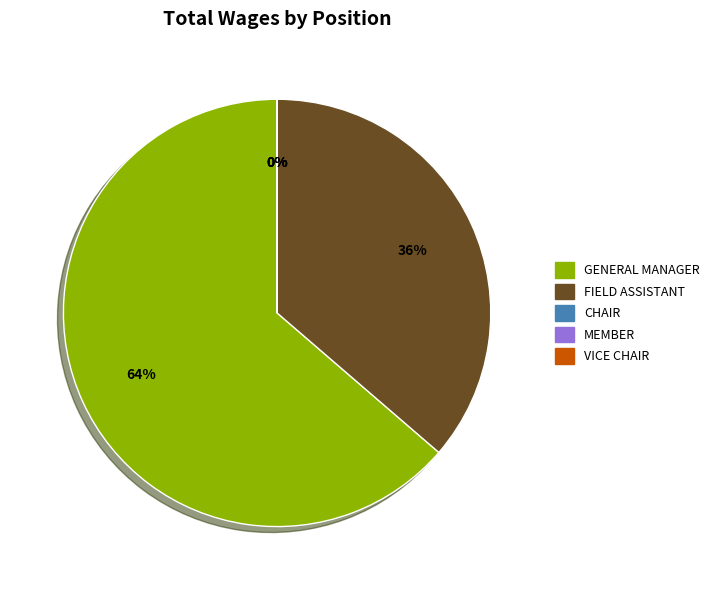

How many segments does this pie chart have?

5